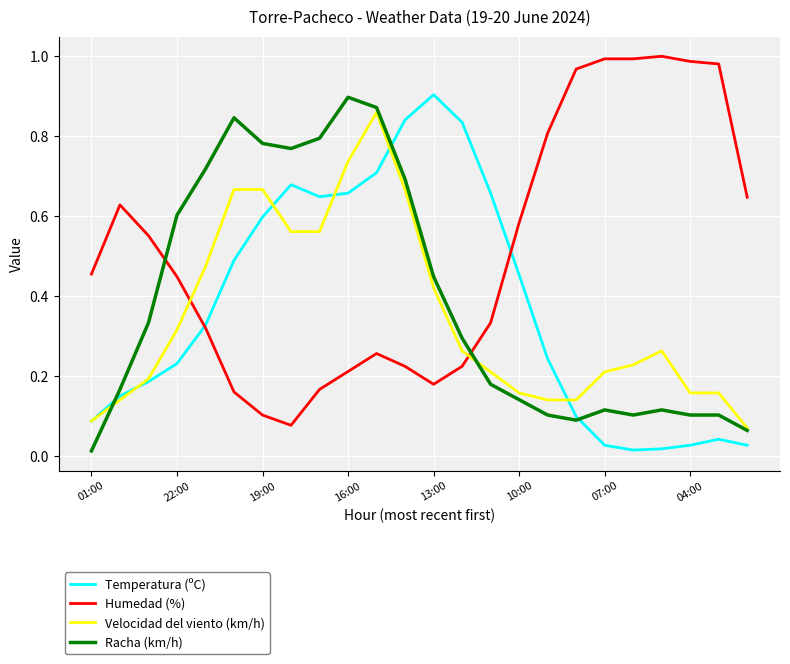

How many intersections are there between Humedad (%) and Racha (km/h)?

2